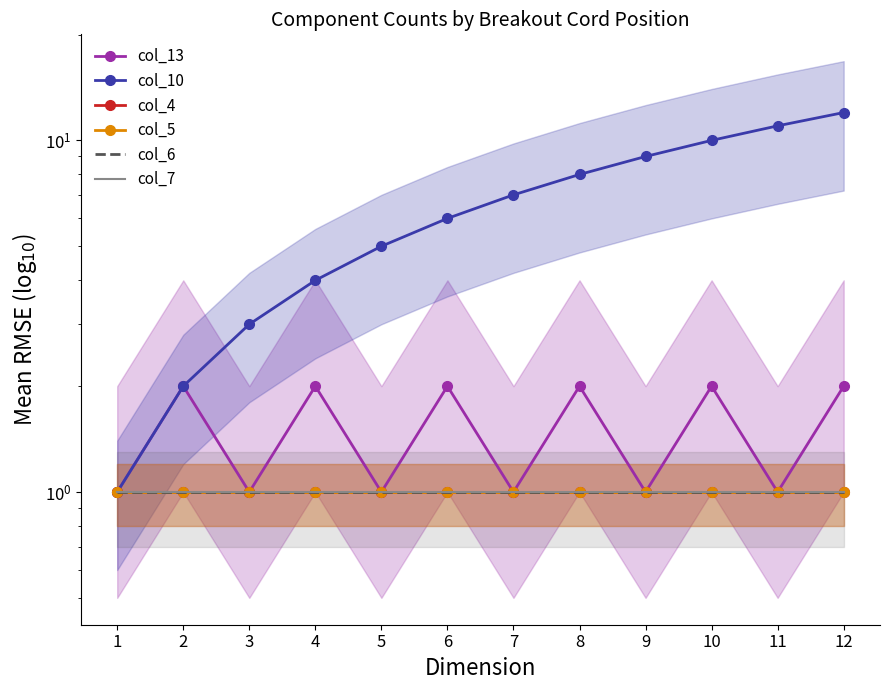

What is the sum of all col_7 values?

12